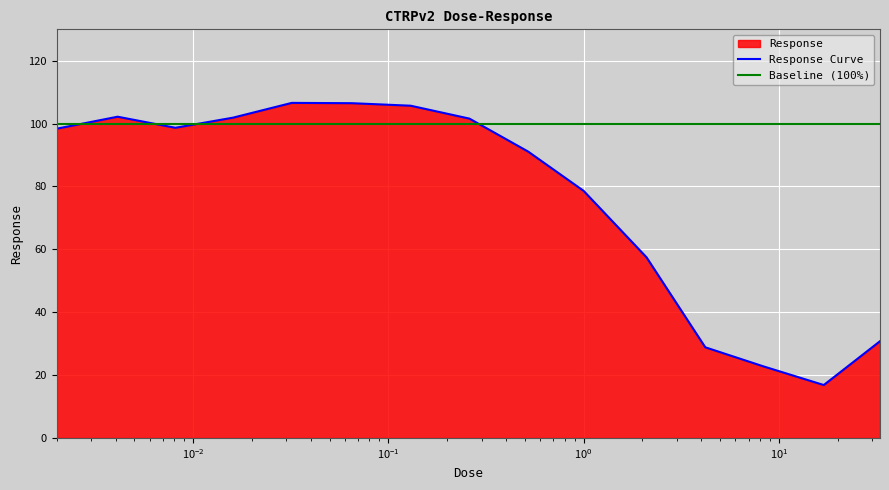

What is the lowest value of the Response Curve series?

16.8